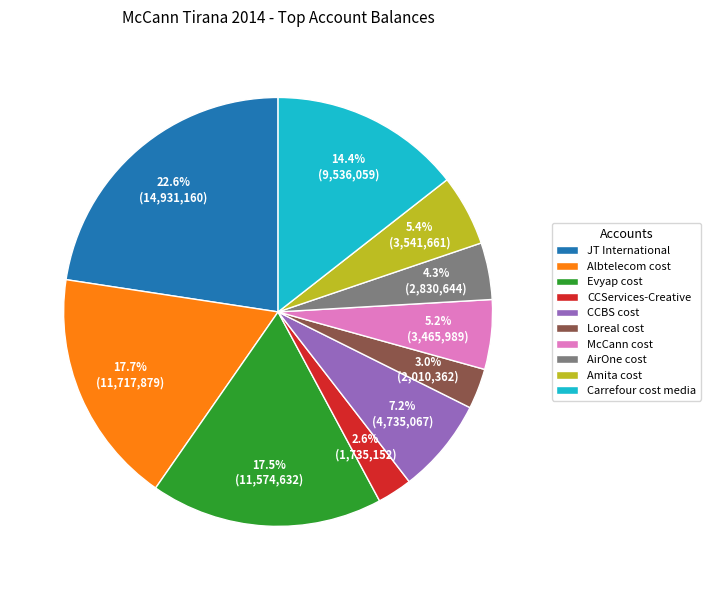

Approximately how many times larger is the value at Carrefour cost media compared to McCann cost?

2.8